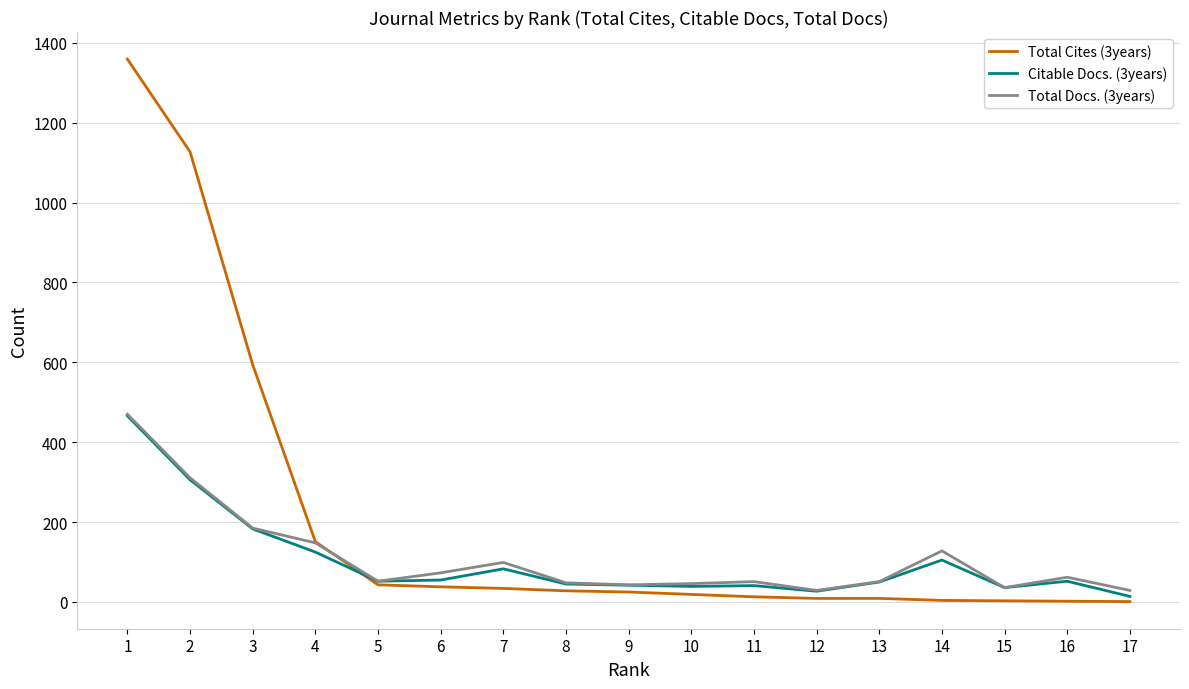

The value of Citable Docs. (3years) at 1 is 466. True or false?

True